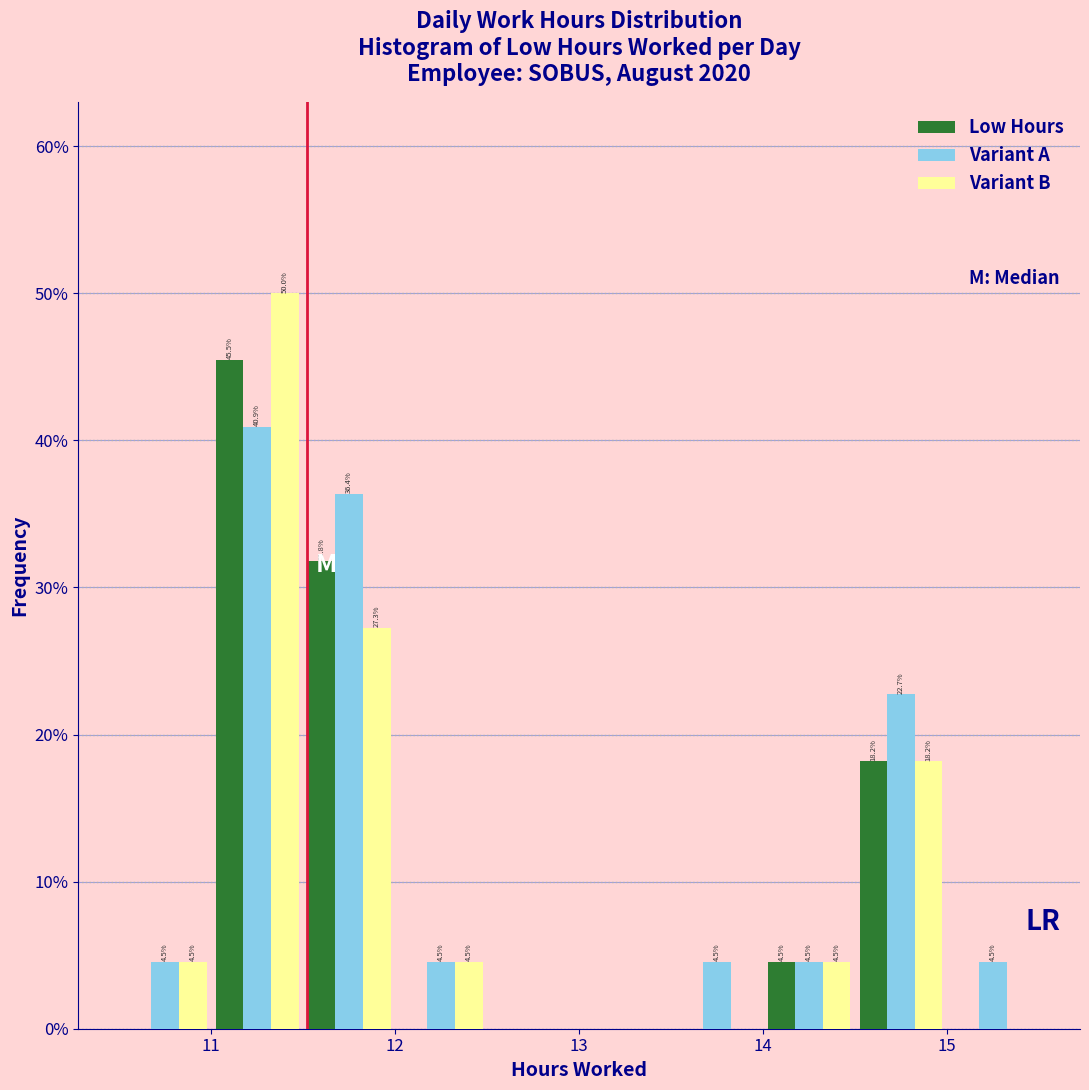

In the Low Hours series, which range on the x-axis has the tallest bar?

11.0 to 11.5